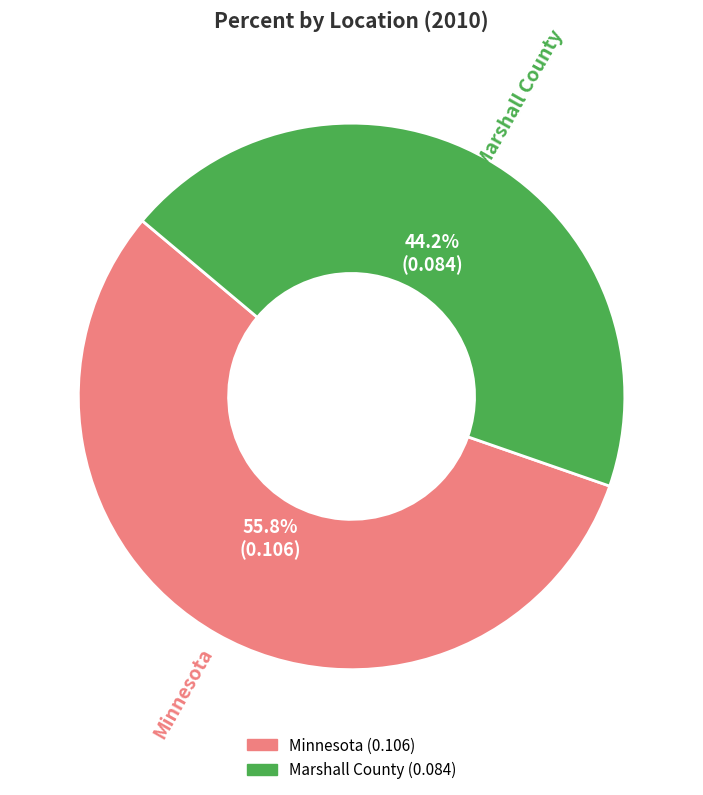

True or false: Marshall County accounts for 52% of the total.

False